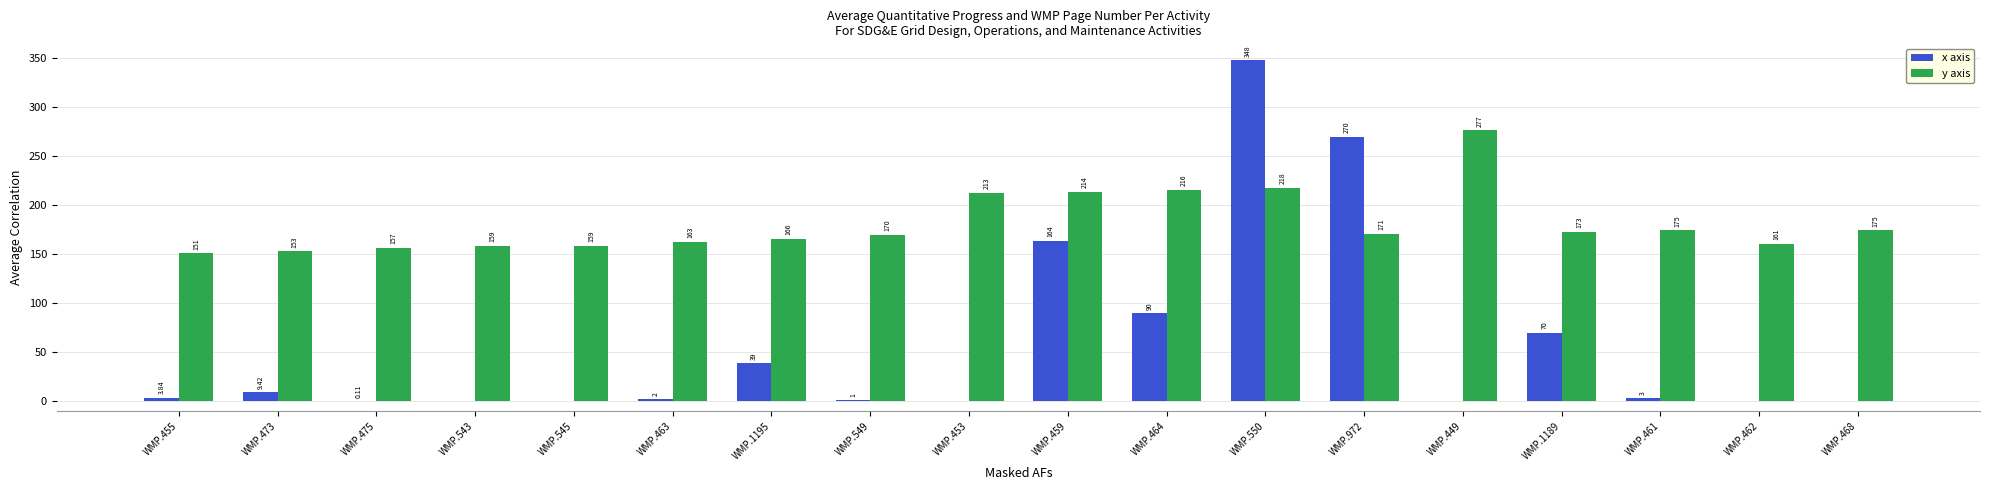

Between WMP.453 and WMP.464, which series saw the biggest shift?

x axis